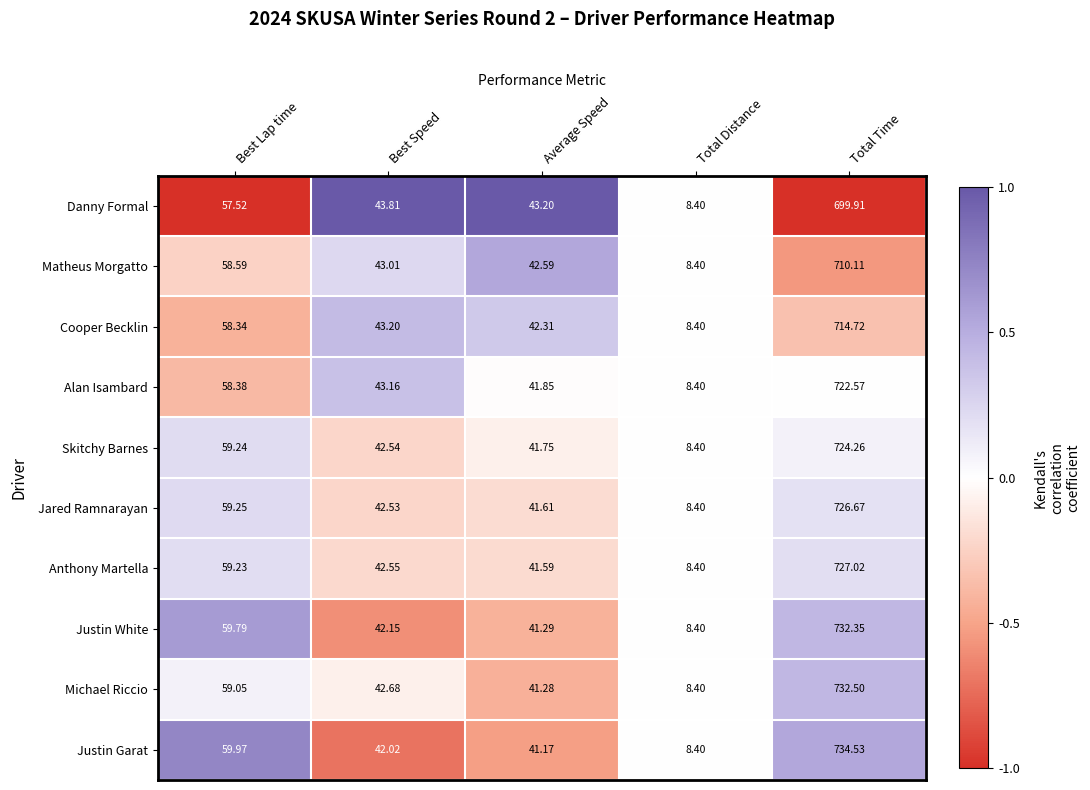

Where is Danny Formal nearest to the value 354?

Best Lap time